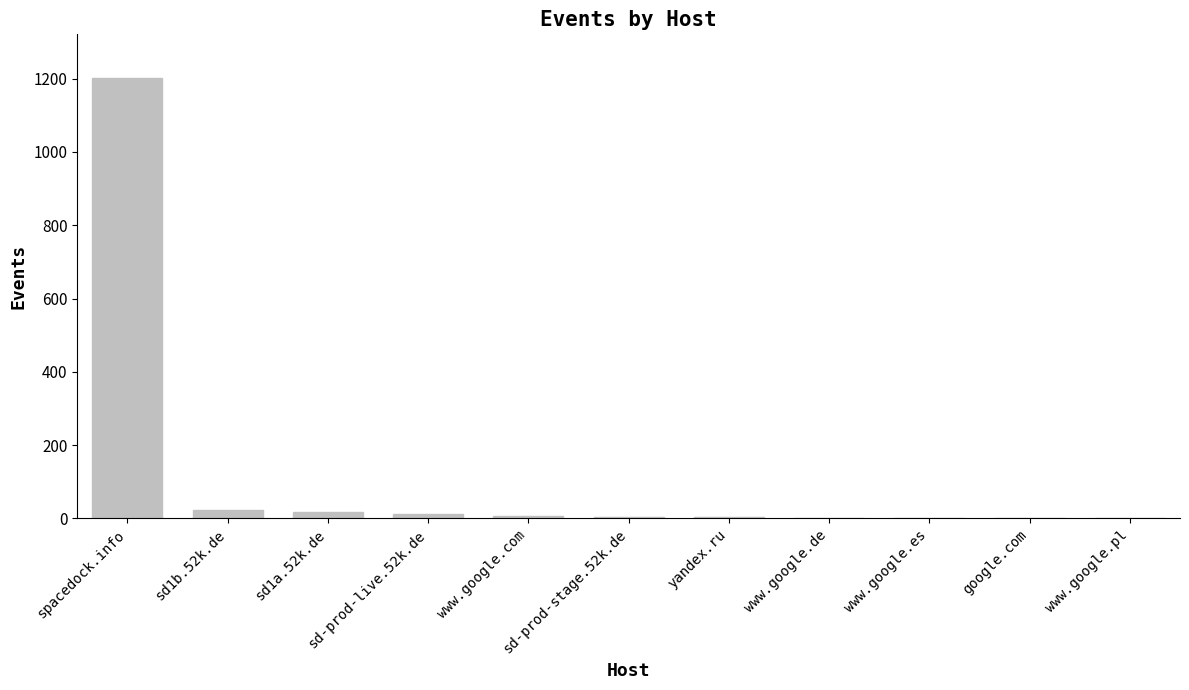

True or false: the data shows 1 at google.com.

True